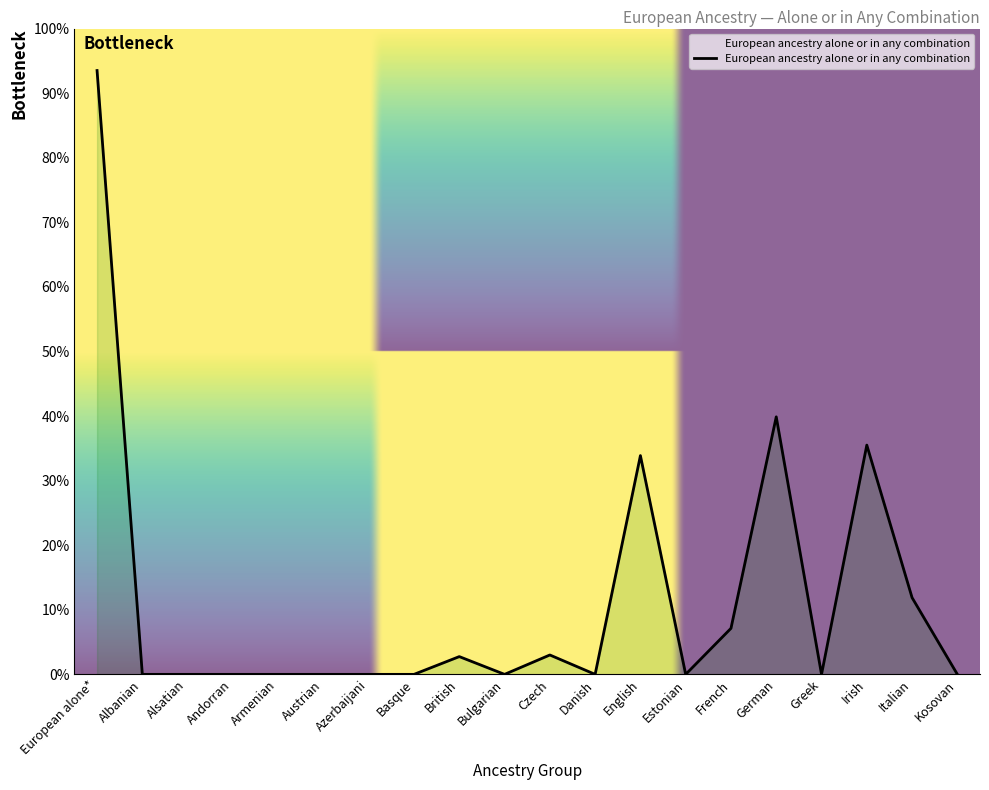

Does the chart display data point markers on the line(s)?

No